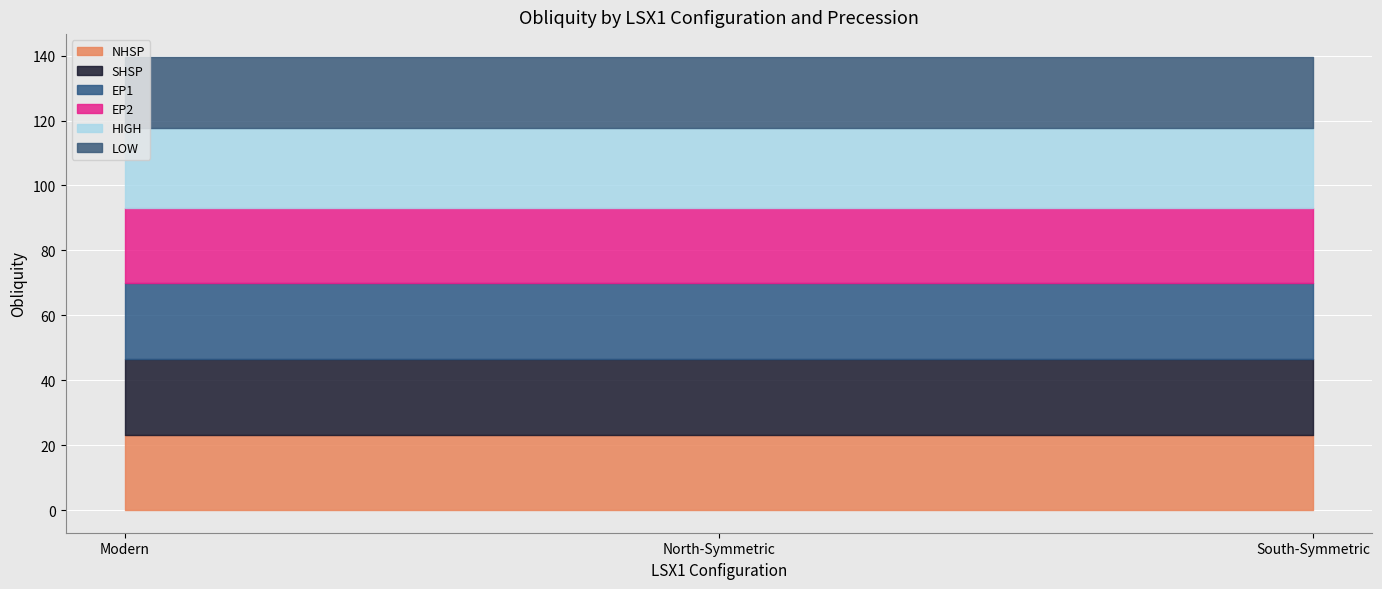

What is the approximate value of NHSP at North-Symmetric?

23.3